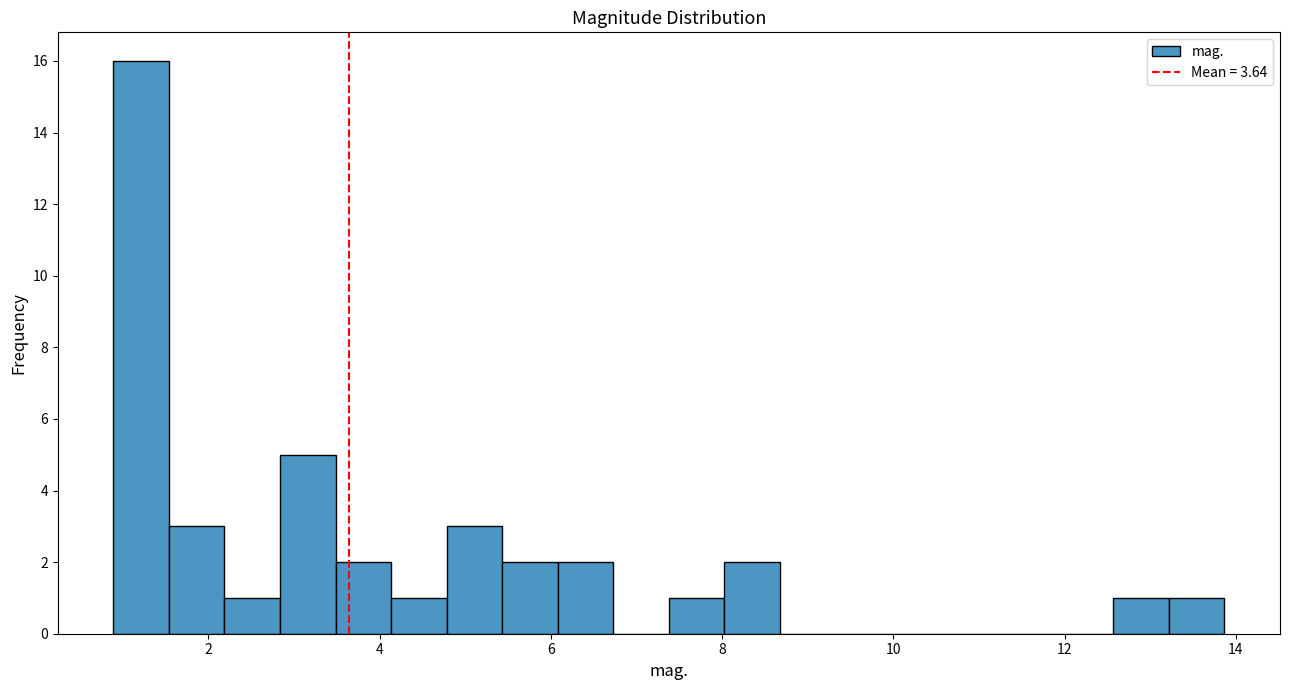

Read against the x-axis, roughly where is the centre of the tallest bar?

1.2